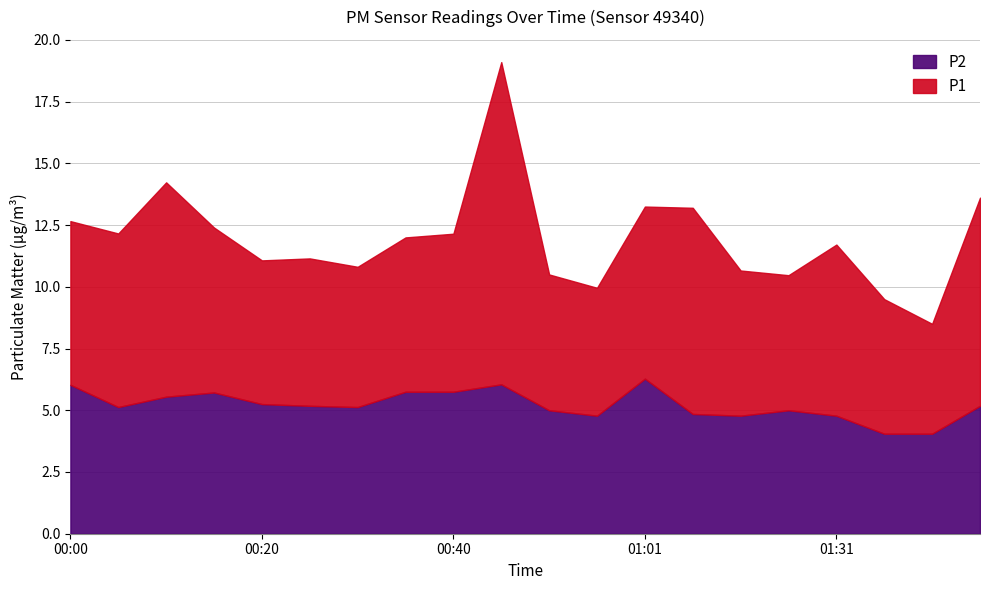

Does the chart have visible grid lines?

Yes